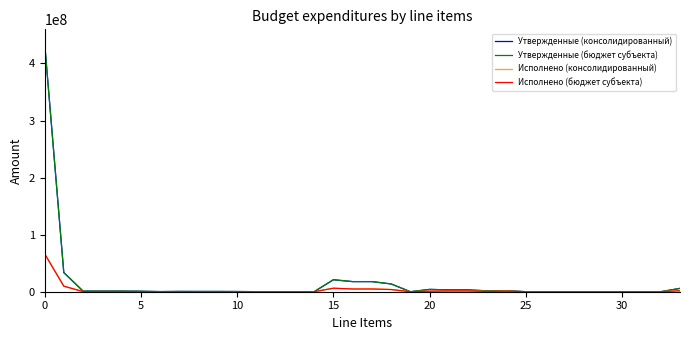

Reading left to right, transcribe all the data shown in this chart.

Утвержденные (консолидированный): 437859160.9	33626815.0	1088827.0	1088827.0	1088827.0	837200.0	251627.0	503297.0	449785.0	449785.0	346385.0	103400.0	53512.0	53512.0	53512.0	21009174.0	17722319.0	17722319.0	13639456.0	4820.0	4078043.0	3209470.0	3209470.0	1465501.0	1743969.0	77385.0	77385.0	17385.0	60000.0	2374.0	2374.0	2374.0	2374.0	5883202.0
Утвержденные (бюджет субъекта): 437859160.9	33626815.0	1088827.0	1088827.0	1088827.0	837200.0	251627.0	503297.0	449785.0	449785.0	346385.0	103400.0	53512.0	53512.0	53512.0	21009174.0	17722319.0	17722319.0	13639456.0	4820.0	4078043.0	3209470.0	3209470.0	1465501.0	1743969.0	77385.0	77385.0	17385.0	60000.0	2374.0	2374.0	2374.0	2374.0	5883202.0
Исполнено (консолидированный): 66713617.4	9760432.0	250502.0	250502.0	250502.0	201581.2	48920.8	111917.7	111655.4	111655.4	89680.5	21974.9	262.3	262.3	262.3	6158676.5	4788830.3	4788830.3	3843782.4	1500.0	943547.9	1366105.2	1366105.2	471099.1	895006.1	3741.0	3741.0	3741.0	0.0	2374.0	2374.0	2374.0	2374.0	1701179.7
Исполнено (бюджет субъекта): 66713617.4	9760432.0	250502.0	250502.0	250502.0	201581.2	48920.8	111917.7	111655.4	111655.4	89680.5	21974.9	262.3	262.3	262.3	6158676.5	4788830.3	4788830.3	3843782.4	1500.0	943547.9	1366105.2	1366105.2	471099.1	895006.1	3741.0	3741.0	3741.0	0.0	2374.0	2374.0	2374.0	2374.0	1701179.7